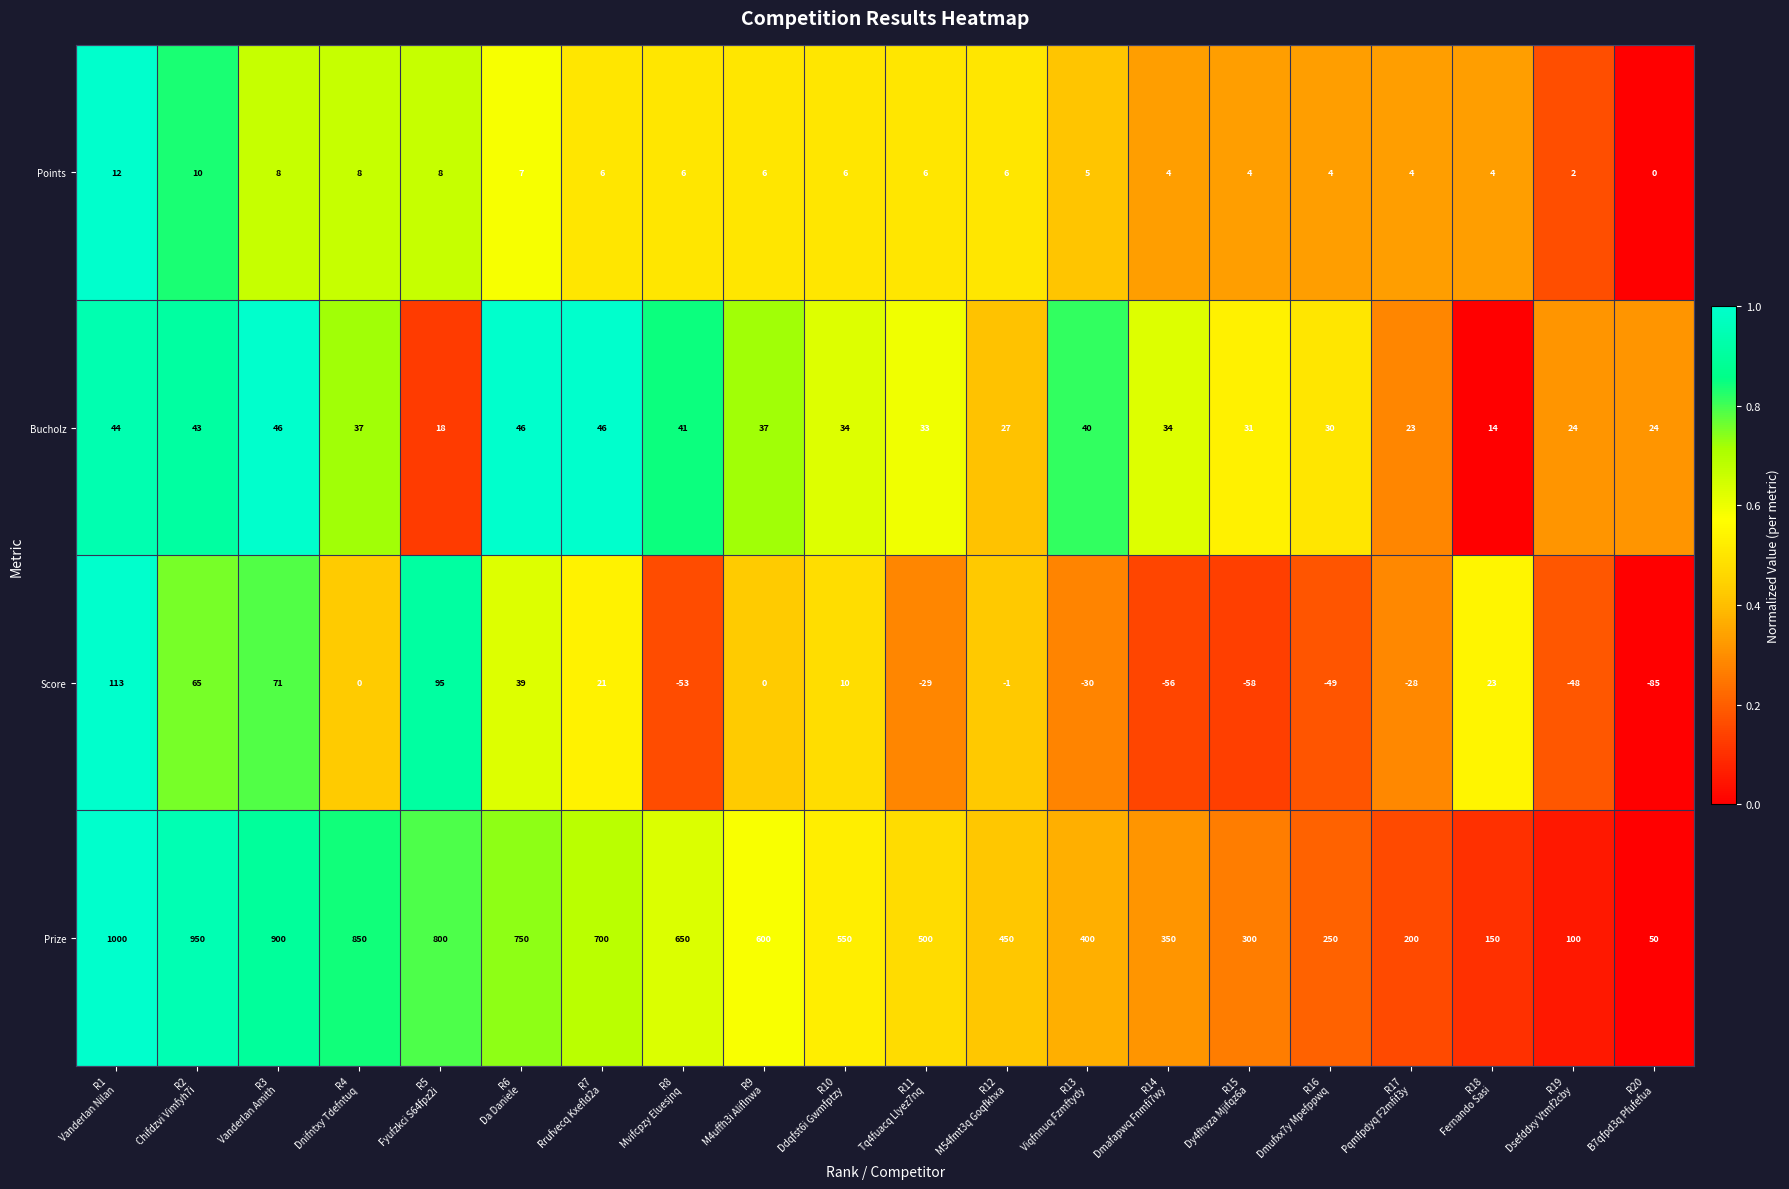

Rank the series by their maximum value, from lowest to highest.

Points, Bucholz, Score, Prize